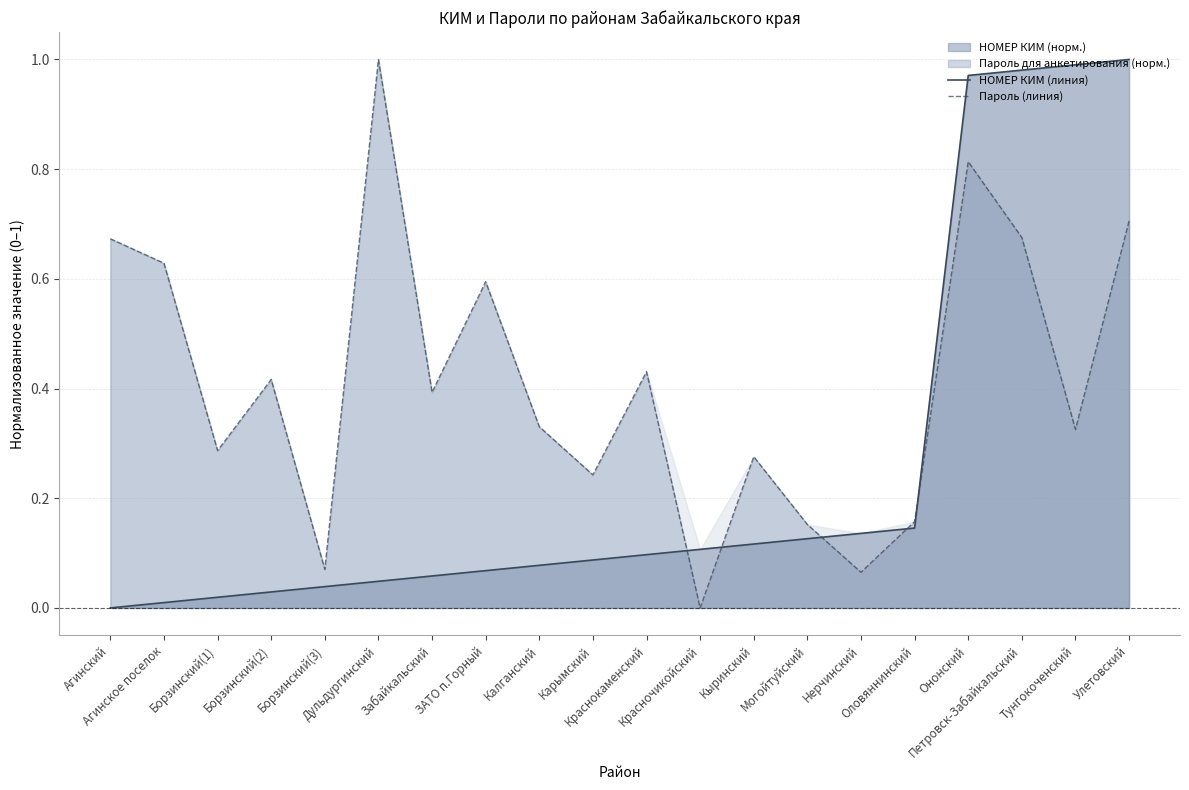

What is the sum of the НОМЕР КИМ (линия) values at Борзинский(1) and Нерчинский?

0.2